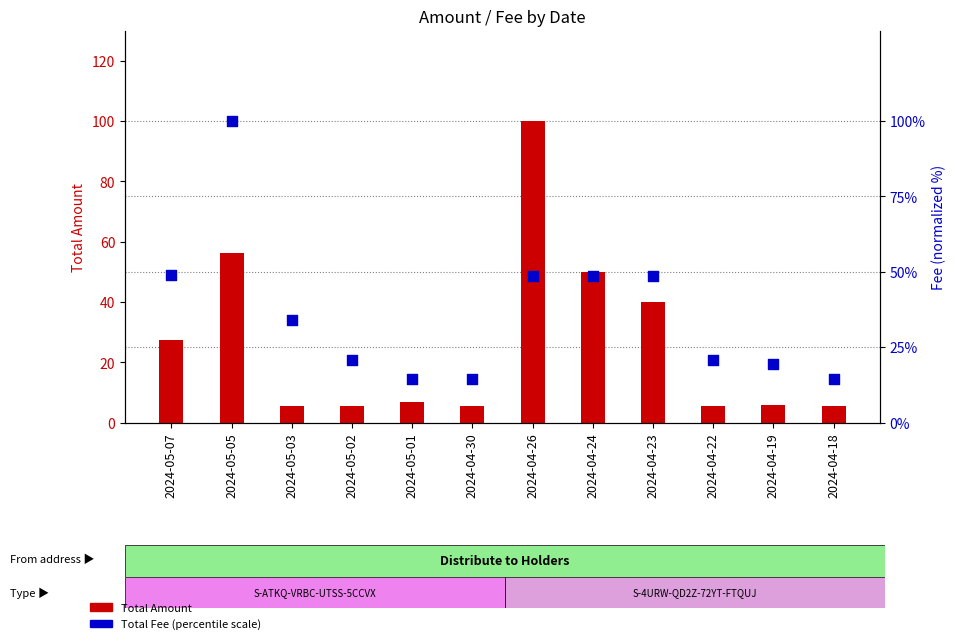

Which series has the largest total across all categories?

Total Fee (percentile scale)